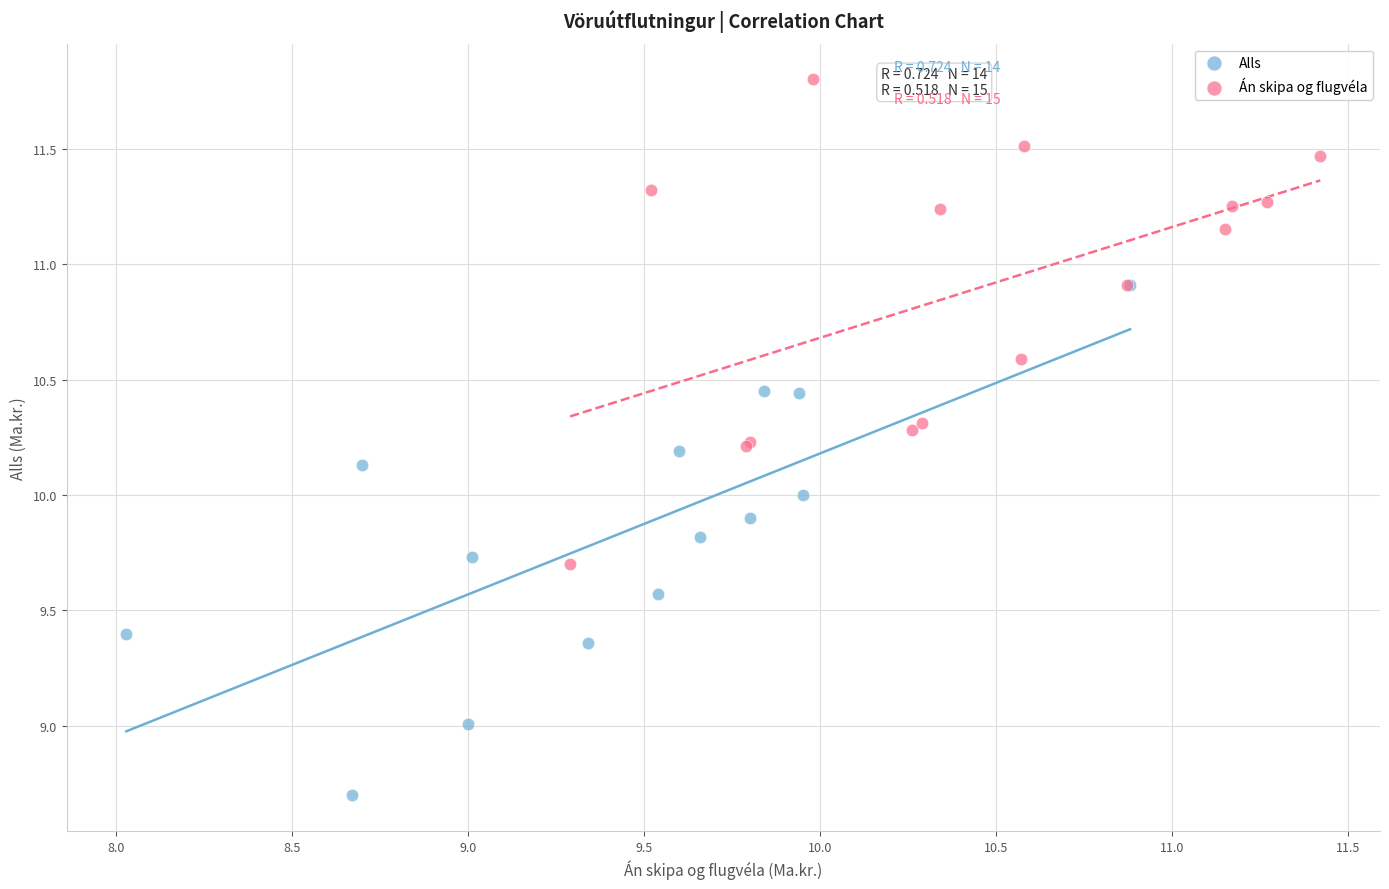

Which series contains the lowest Y value?

Alls